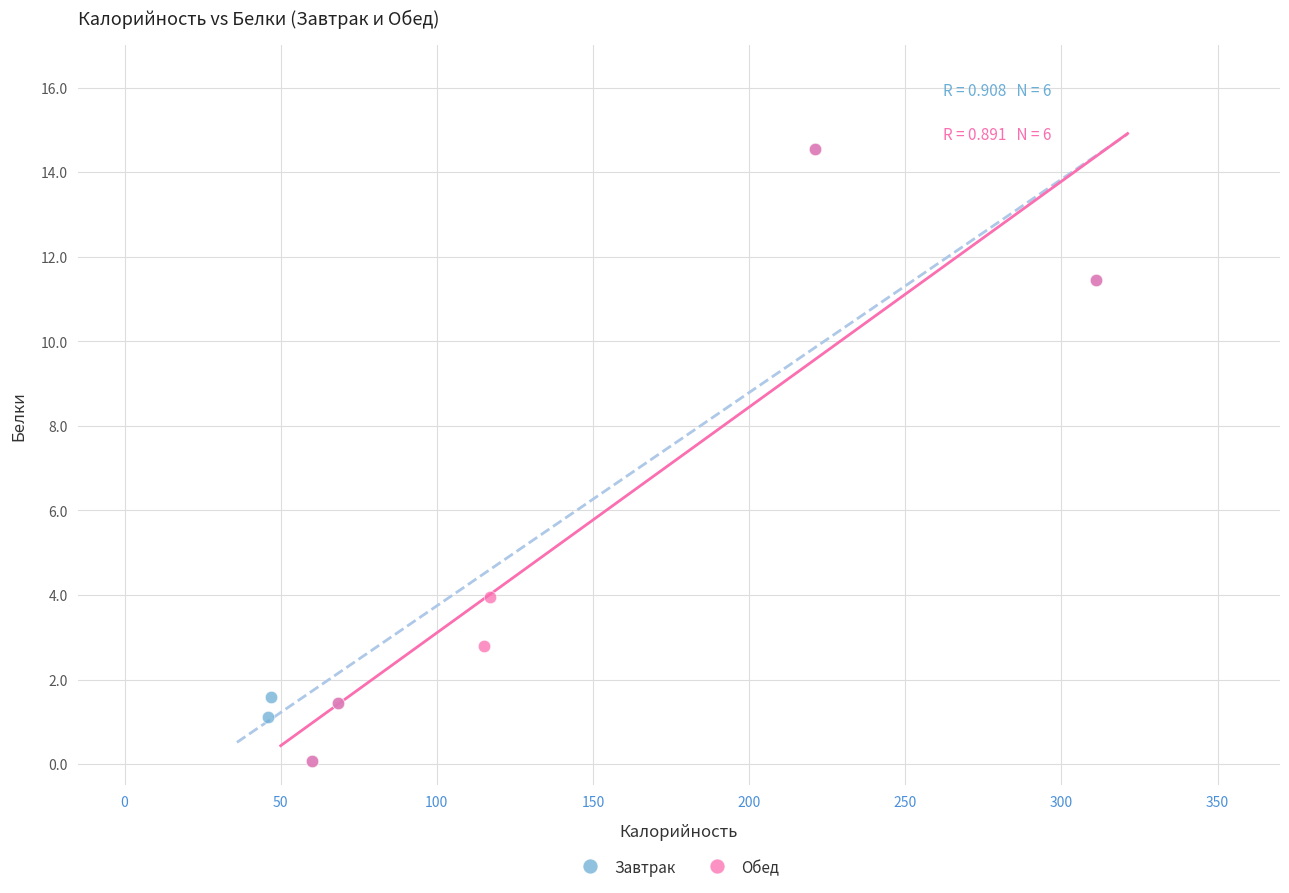

What are all the series names shown in the legend?

Завтрак, Обед